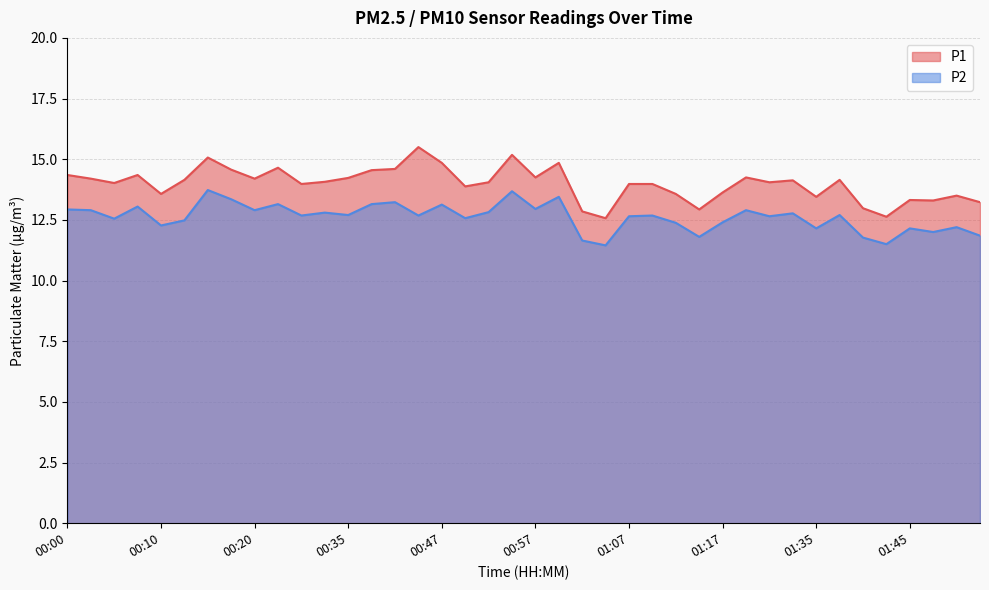

What is the sum of the P1 values at 01:04 and 01:45?

25.9